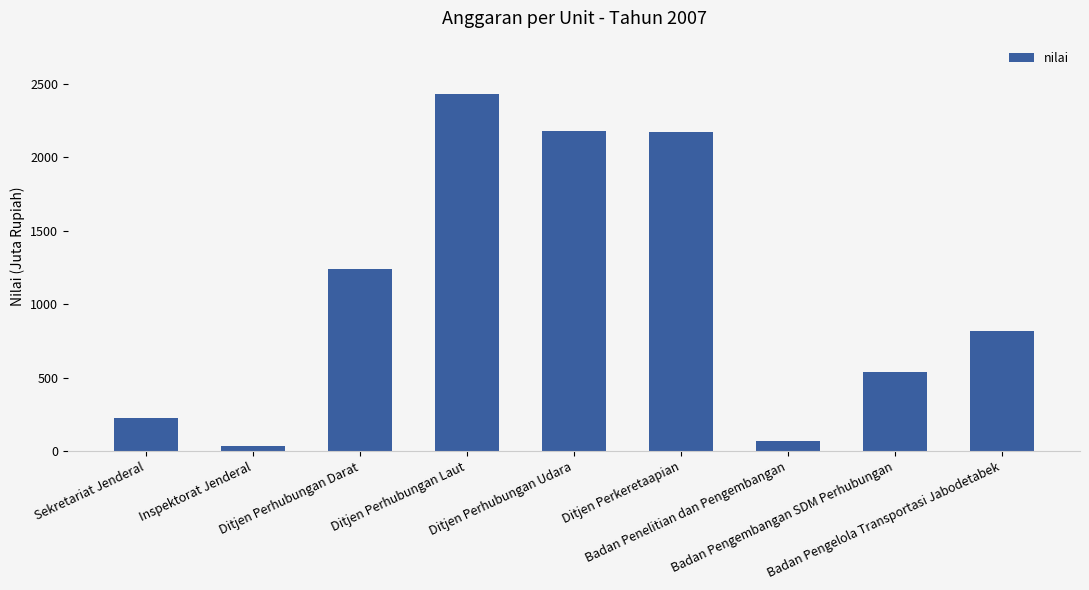

Which category has the highest value across all series?

Ditjen Perhubungan Laut